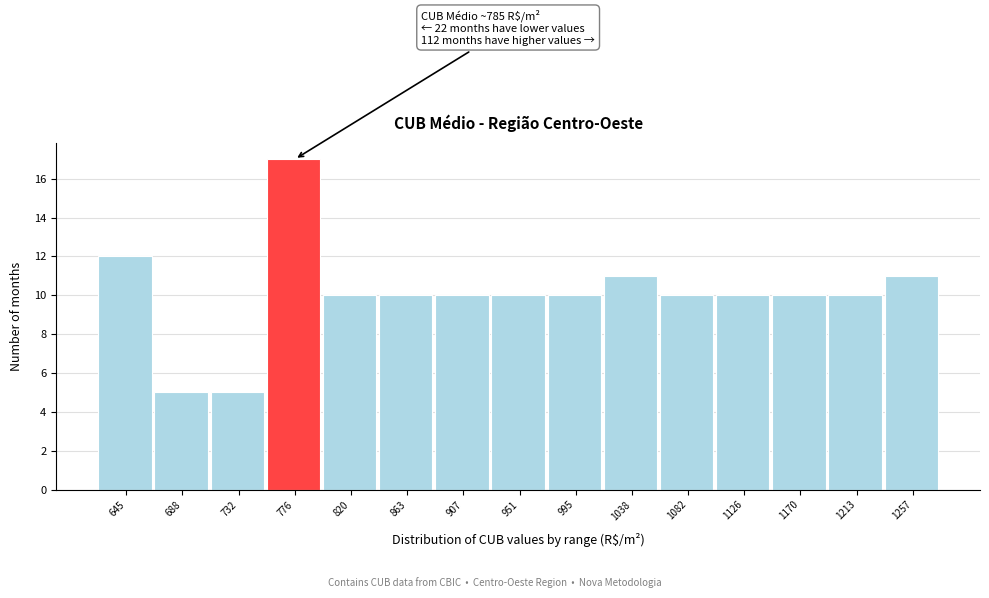

Reading left to right, transcribe all the data shown in this chart.

645=12	688=5	732=5	776=17	820=10	863=10	907=10	951=10	995=10	1038=11	1082=10	1126=10	1170=10	1213=10	1257=11